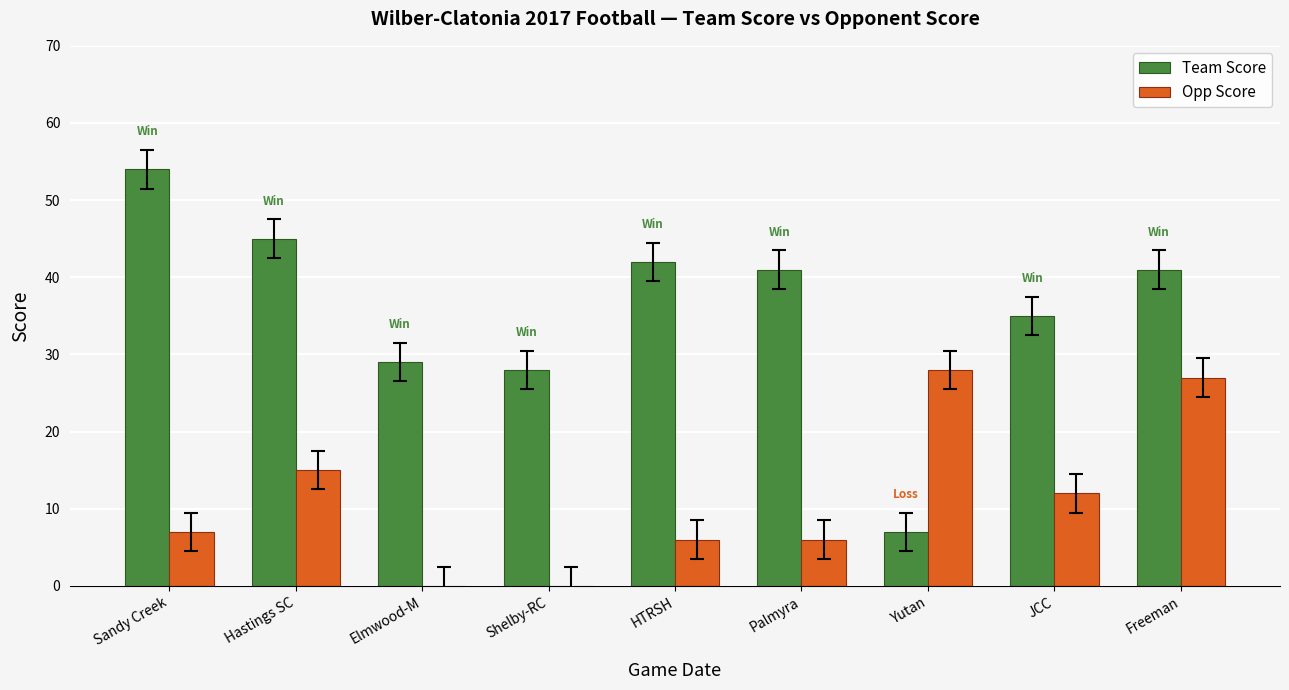

What is the sum of all Opp Score values?

101